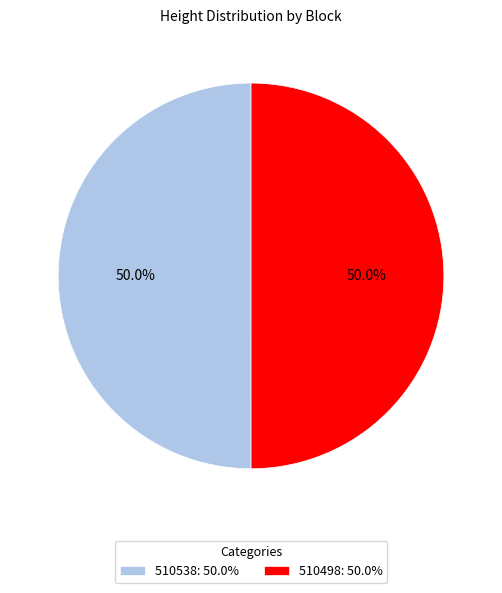

Do 510538 and 510498 together represent more than half of the pie?

Yes